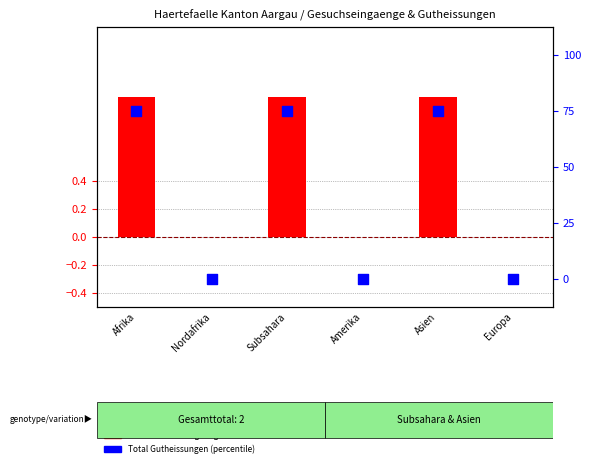

Which series reaches the maximum Y coordinate?

Total Gutheissungen (scaled)